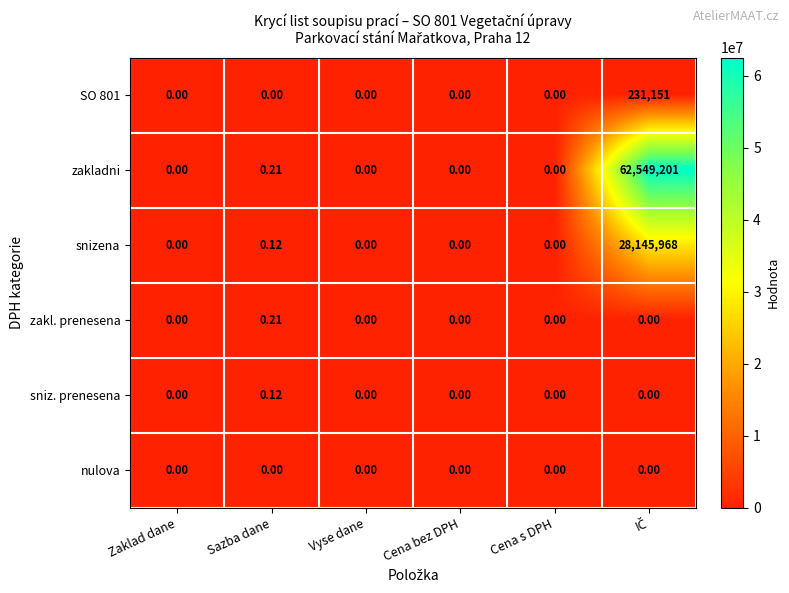

Which category has the highest value in the sniz. prenesena series?

Sazba dane